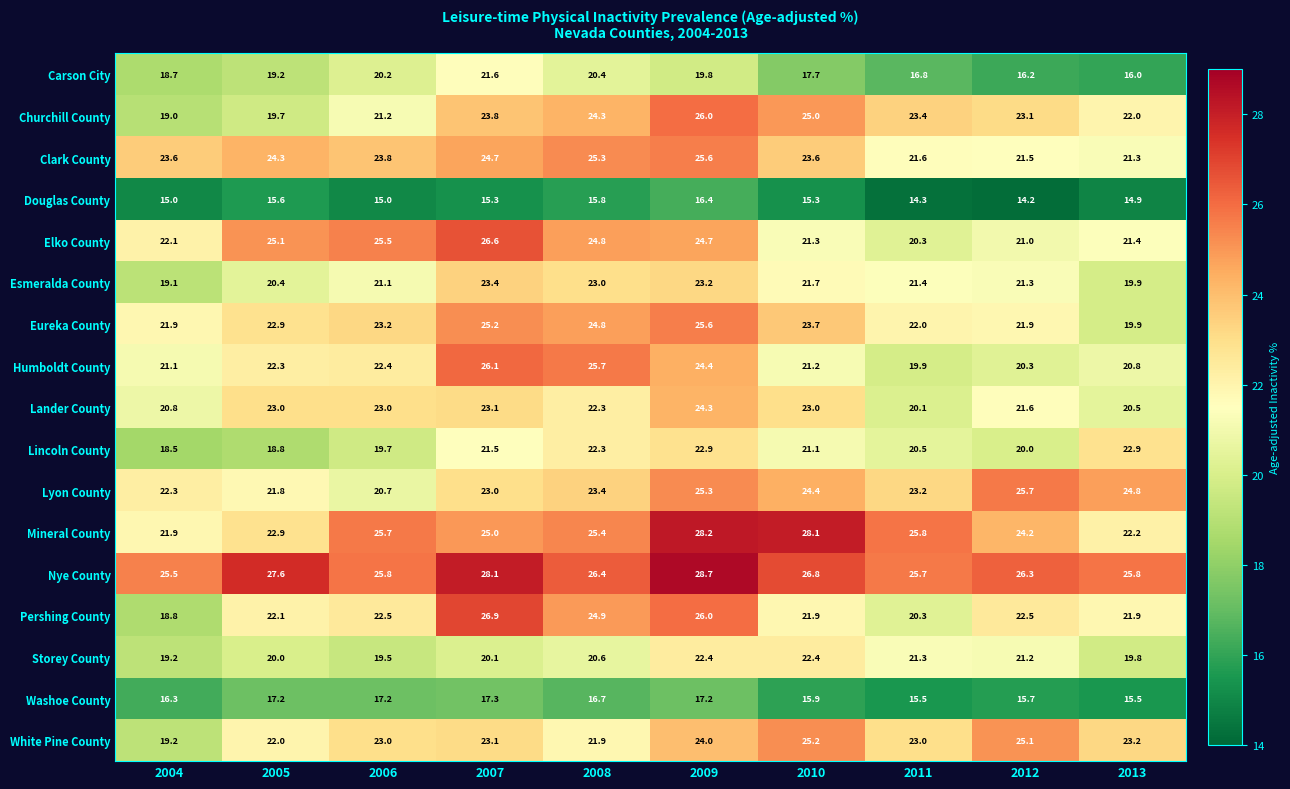

Read the Lincoln County value at 2013.

22.9